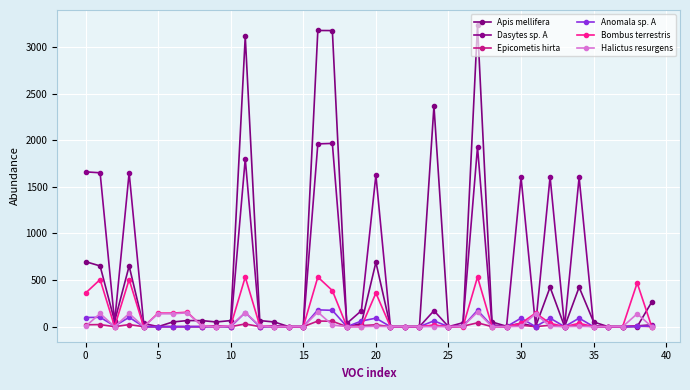

Reading left to right, extract all data points from this chart.

Apis mellifera: 697	651	57	650	0	0	50	65	65	50	65	3113	65	50	0	0	3176	3175	0	33	690	0	0	0	2366	0	4	3234	50	4	36	0	423	0	423	50	0	0	0	263
Dasytes sp. A: 1660	1650	50	1650	35	0	0	0	0	10	0	1800	0	10	0	0	1960	1965	35	171	1625	0	0	0	171	0	42	1927	20	0	1602	10	1607	0	1602	10	0	0	8	20
Epicometis hirta: 20	22	0	22	0	0	0	0	0	0	0	29	0	0	0	0	60	58	0	11	20	0	0	0	13	0	5	41	0	0	15	0	15	0	15	0	0	0	7	0
Anomala sp. A: 98	100	7	100	0	0	0	0	0	0	0	151	0	0	0	0	180	175	0	60	91	0	0	0	62	0	4	175	7	0	91	0	91	0	91	0	0	0	2	7
Bombus terrestris: 360	505	0	505	0	145	145	155	10	0	10	532	10	0	0	0	532	387	0	0	360	0	0	0	17	0	0	532	0	0	36	145	36	0	36	0	0	0	469	0
Halictus resurgens: 3	141	0	141	0	138	138	148	10	0	10	151	10	0	0	0	156	18	0	0	3	0	0	0	0	0	5	156	0	0	3	138	3	0	3	0	0	0	138	0